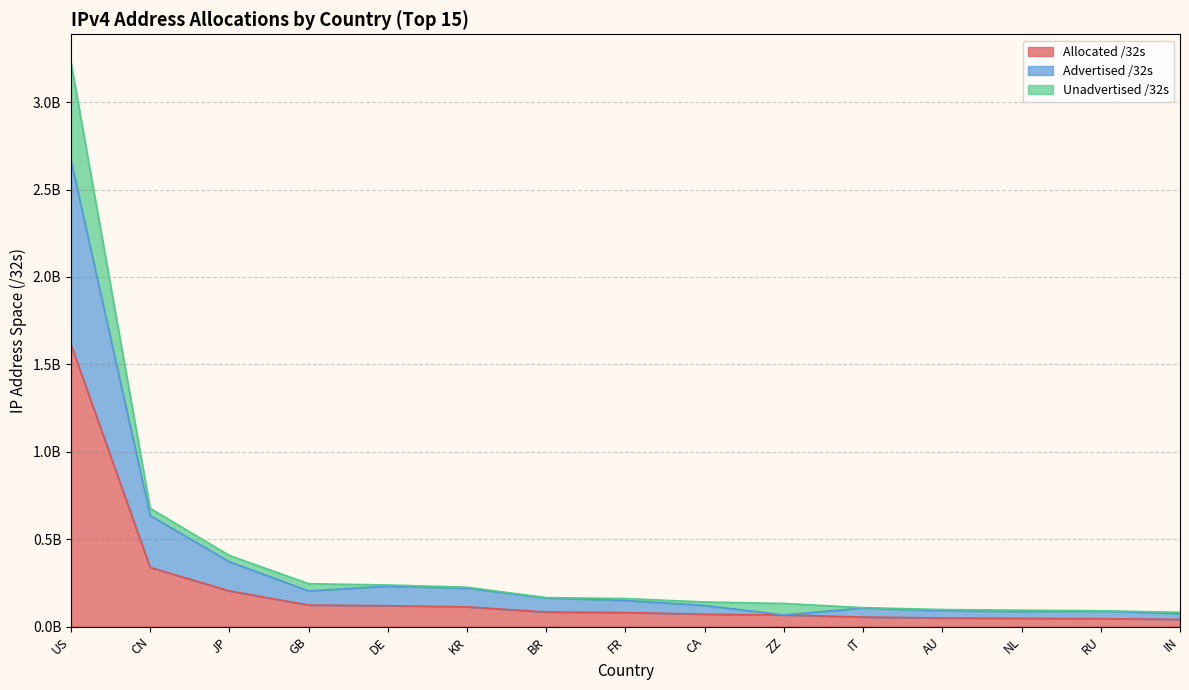

Is it true that Advertised /32s equals 634783232 at CN?

True